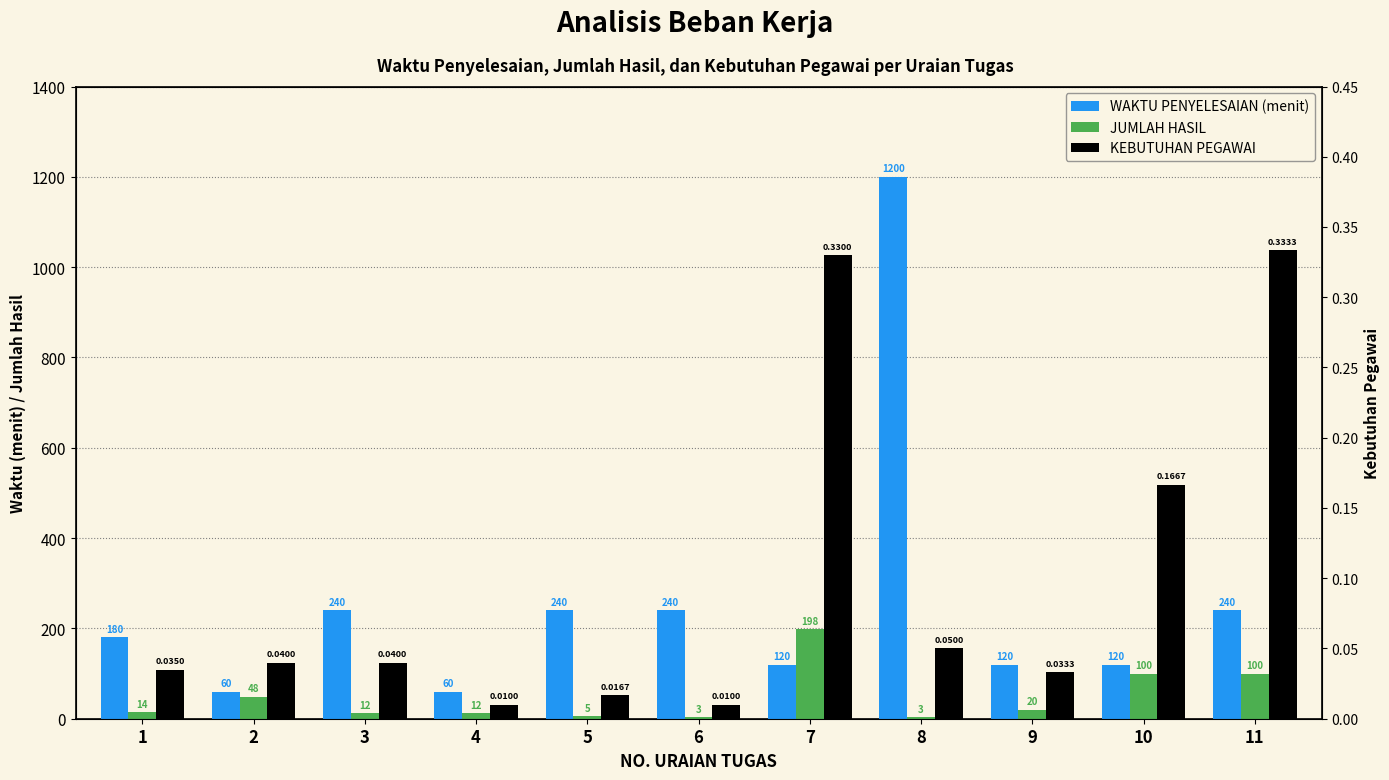

Reading left to right, what are all the values shown in this chart?

WAKTU PENYELESAIAN (menit): 1=180.0	2=60.0	3=240.0	4=60.0	5=240.0	6=240.0	7=120.0	8=1200.0	9=120.0	10=120.0	11=240.0
JUMLAH HASIL: 1=14.0	2=48.0	3=12.0	4=12.0	5=5.0	6=3.0	7=198.0	8=3.0	9=20.0	10=100.0	11=100.0
KEBUTUHAN PEGAWAI: 1=0.0	2=0.0	3=0.0	4=0.0	5=0.0	6=0.0	7=0.3	8=0.1	9=0.0	10=0.2	11=0.3